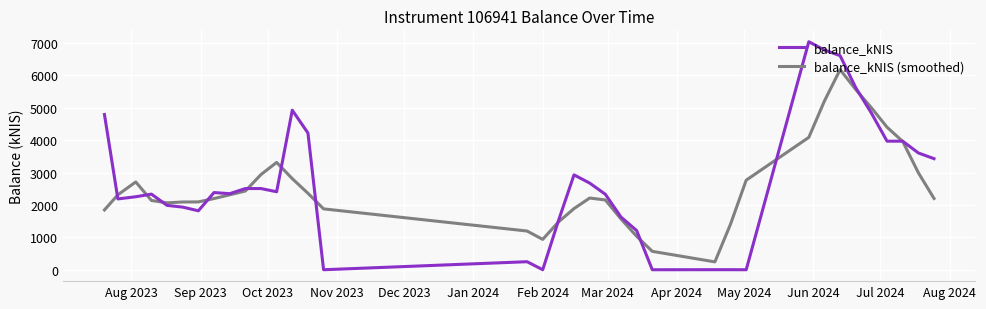

What is the maximum value for balance_kNIS?

7036.8